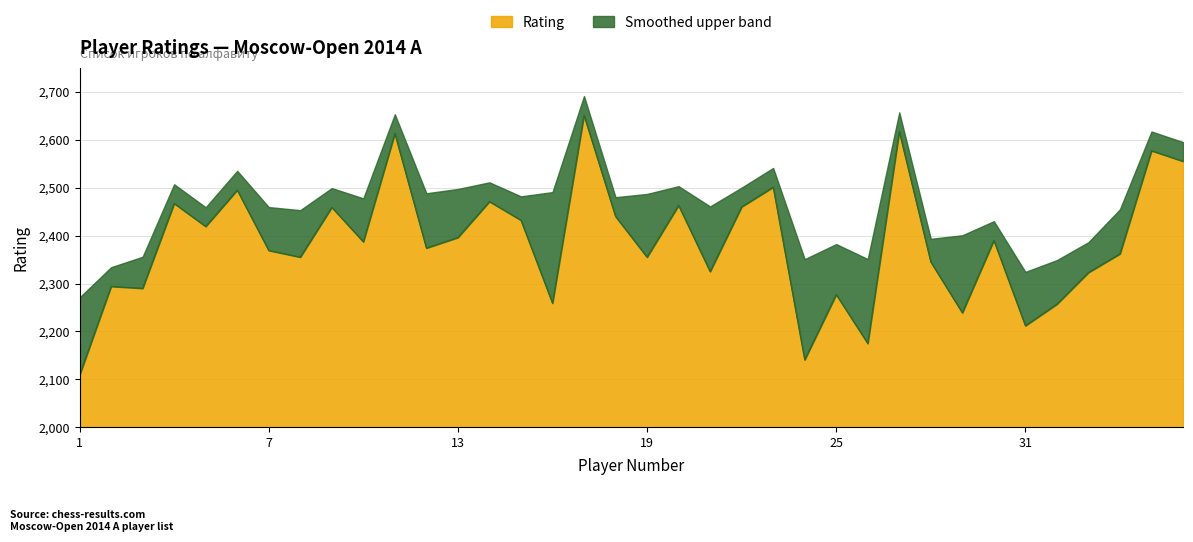

What is the sum of all values?

85854